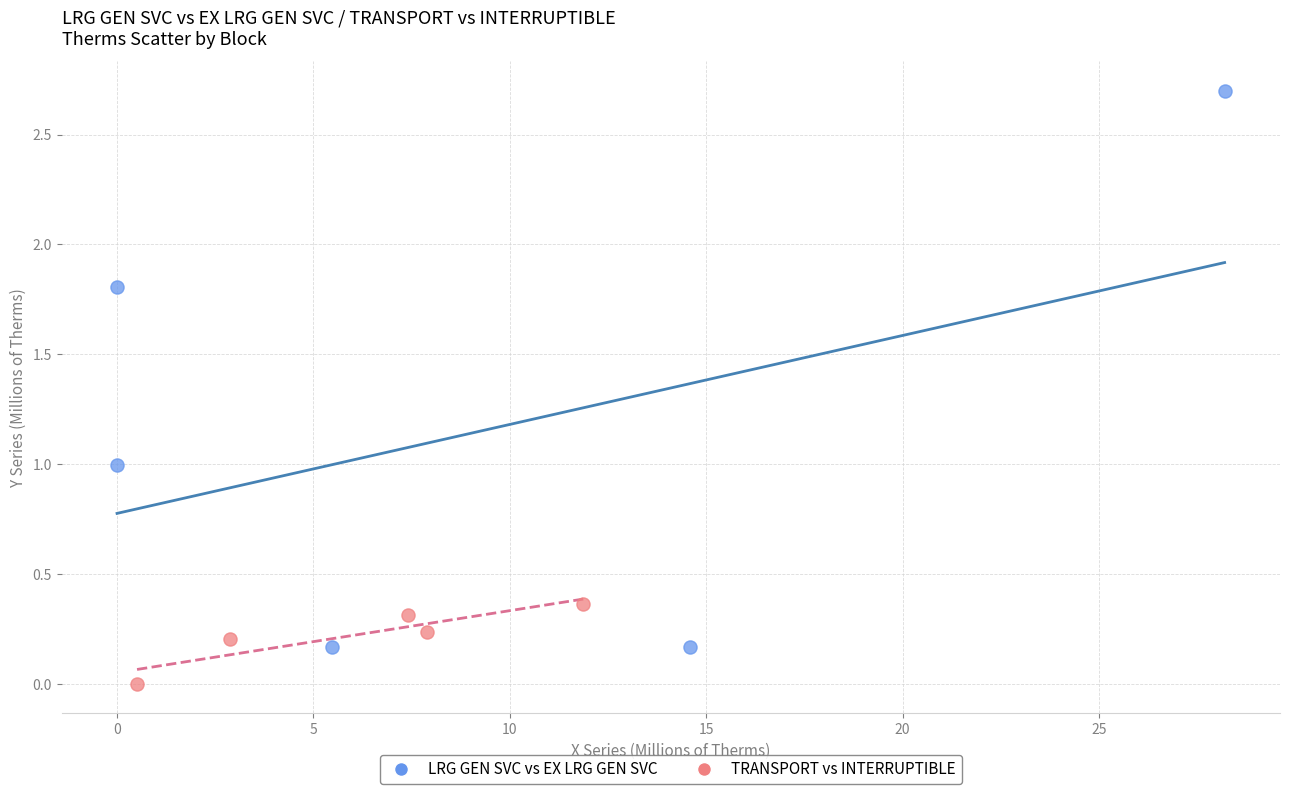

Which series reaches the minimum Y coordinate?

TRANSPORT vs INTERRUPTIBLE